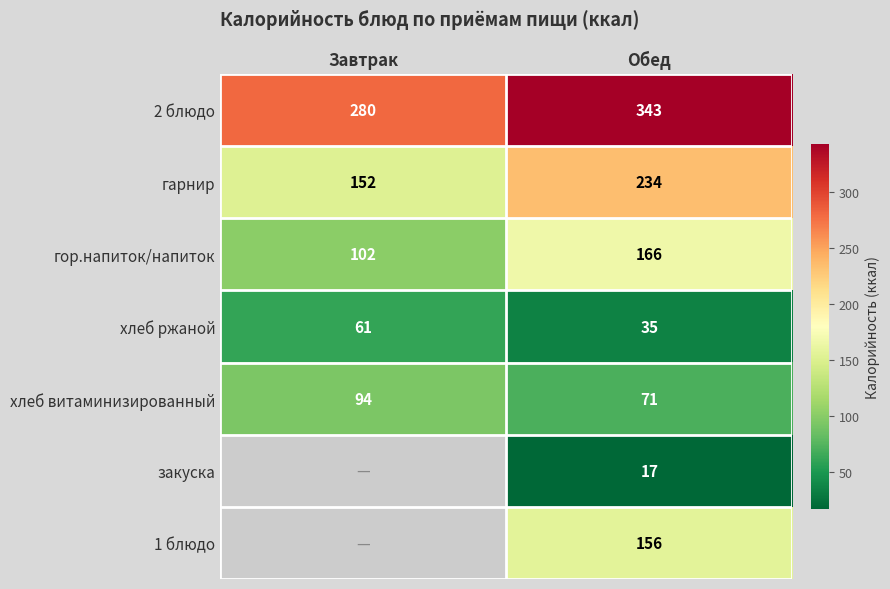

Which category has the highest value in the хлеб витаминизированный series?

Завтрак